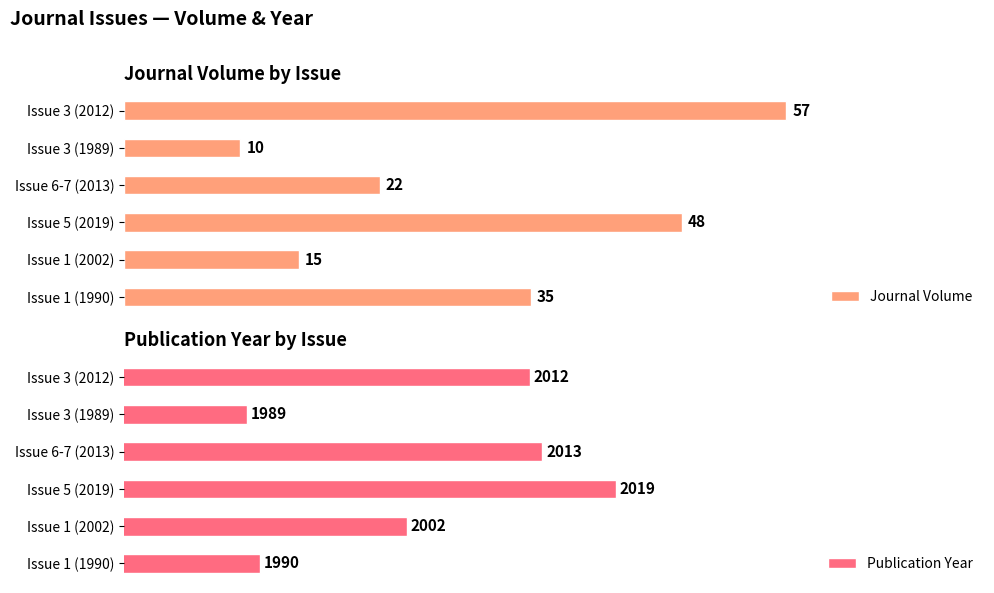

Between Issue 1 (2002) and Issue 5 (2019), which series saw the biggest shift?

Journal Volume